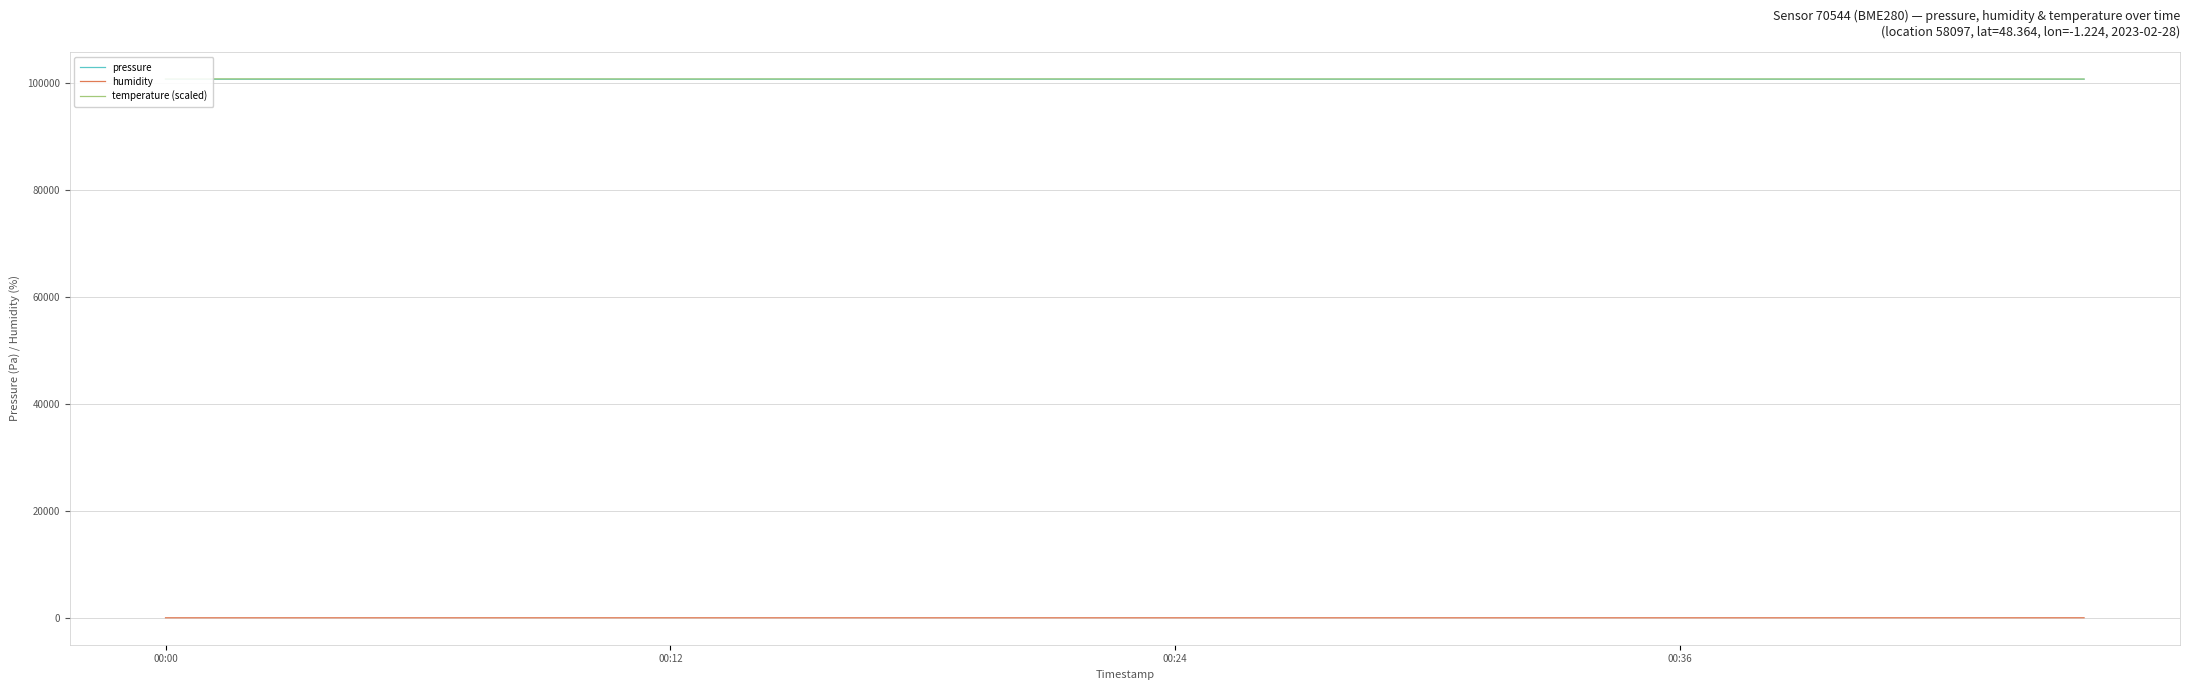

True or false: humidity and pressure intersect in this chart.

False